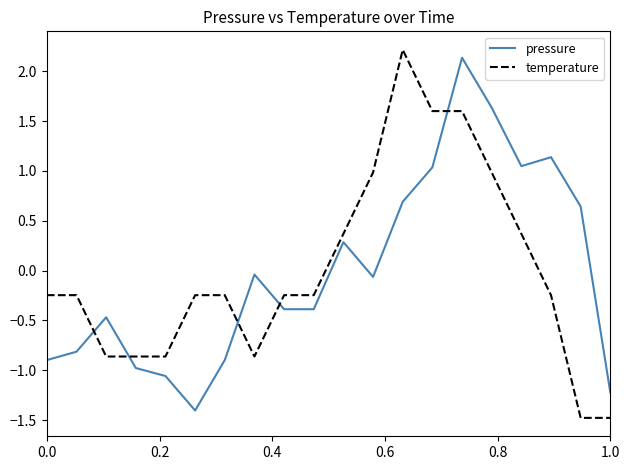

True or false: pressure has more than 2 points higher than both neighbors.

True